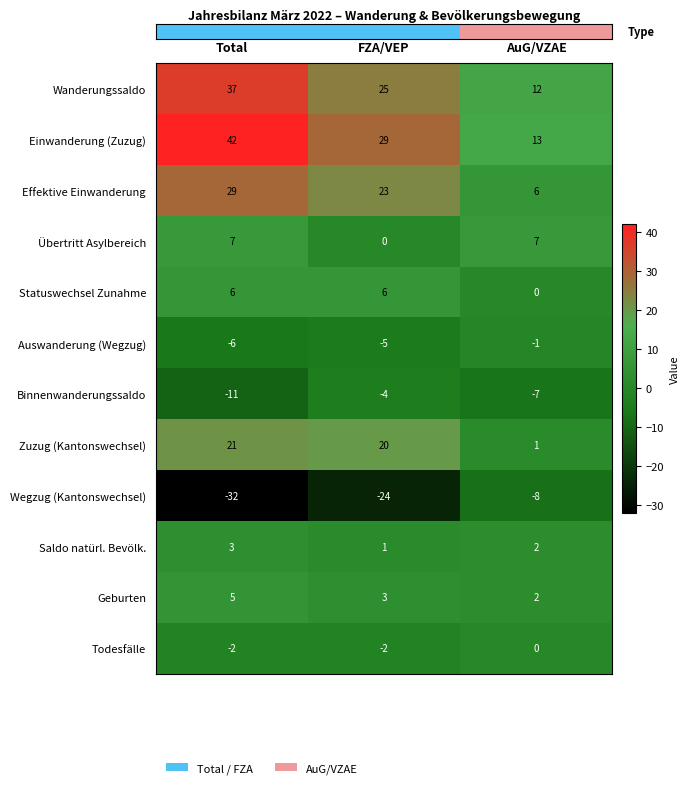

The Zuzug (Kantonswechsel) series shows 14 at FZA/VEP. True or false?

False